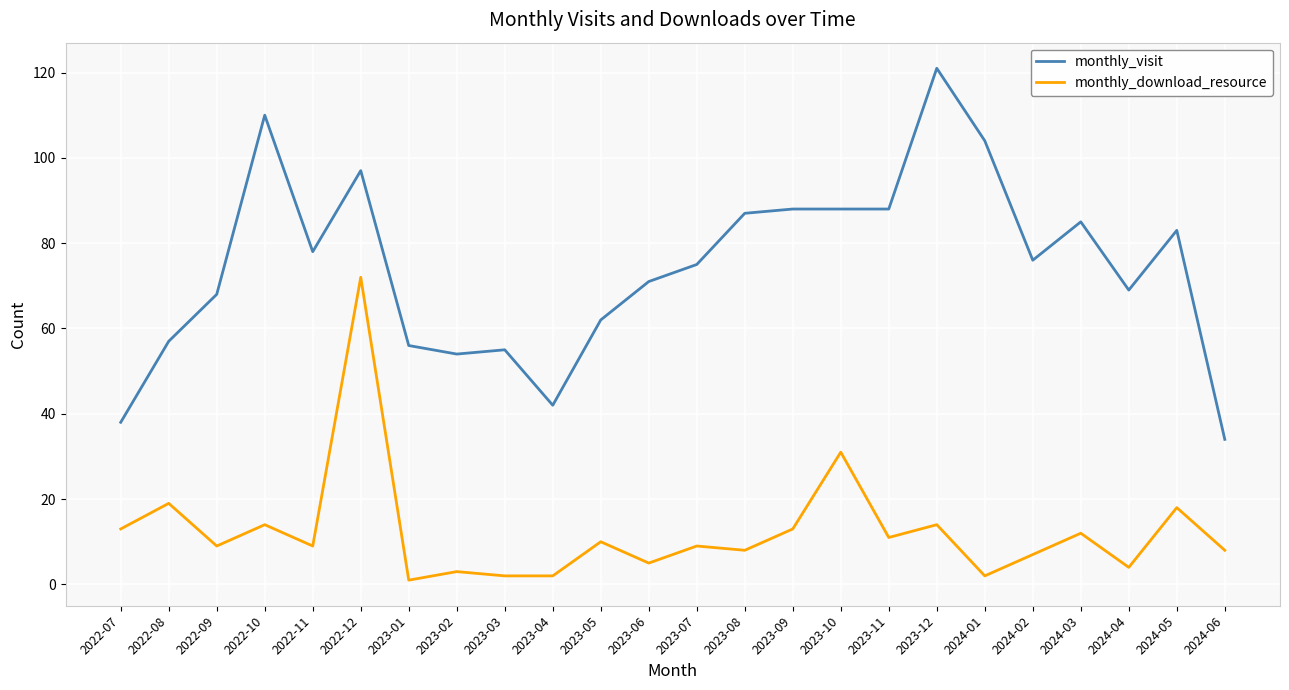

What value does the monthly_download_resource series have at 2023-08, to the nearest 5?

10